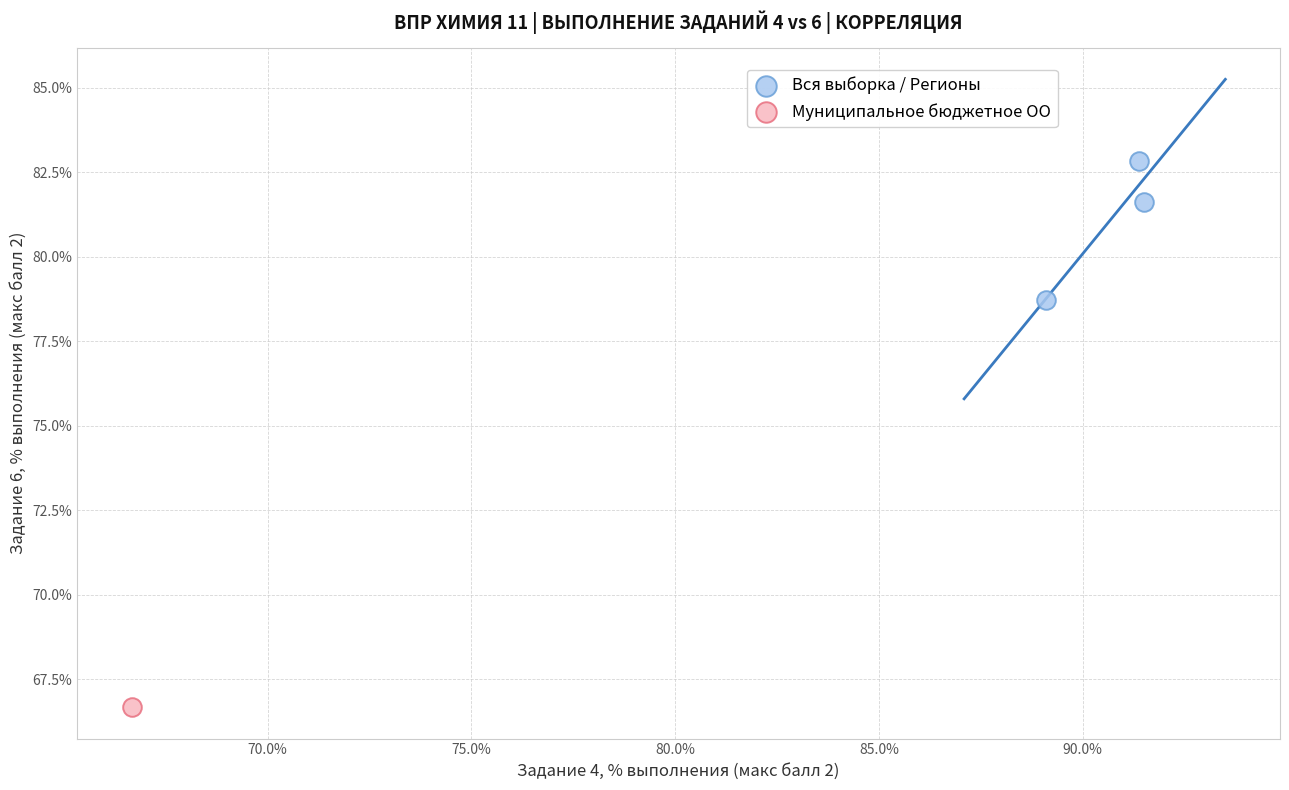

What are all the series names shown in the legend?

Вся выборка / Регионы, Муниципальное бюджетное ОО